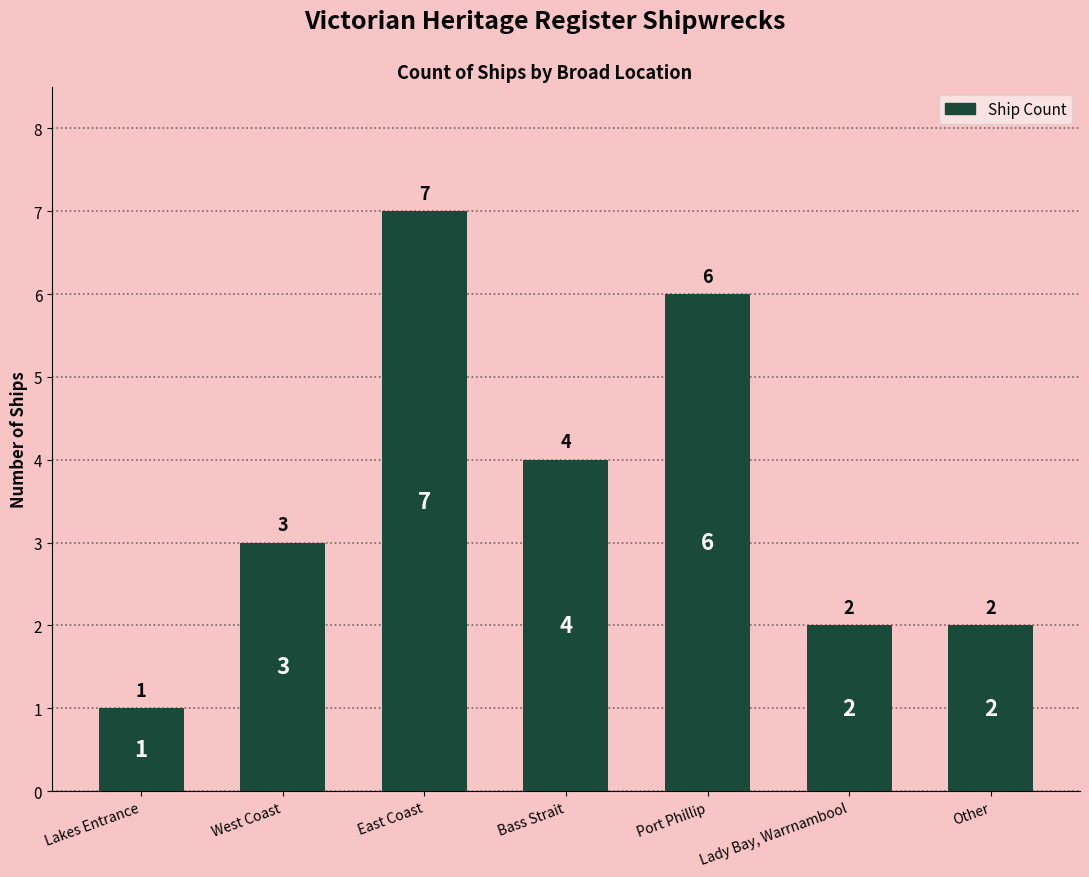

Read the value at Bass Strait.

4